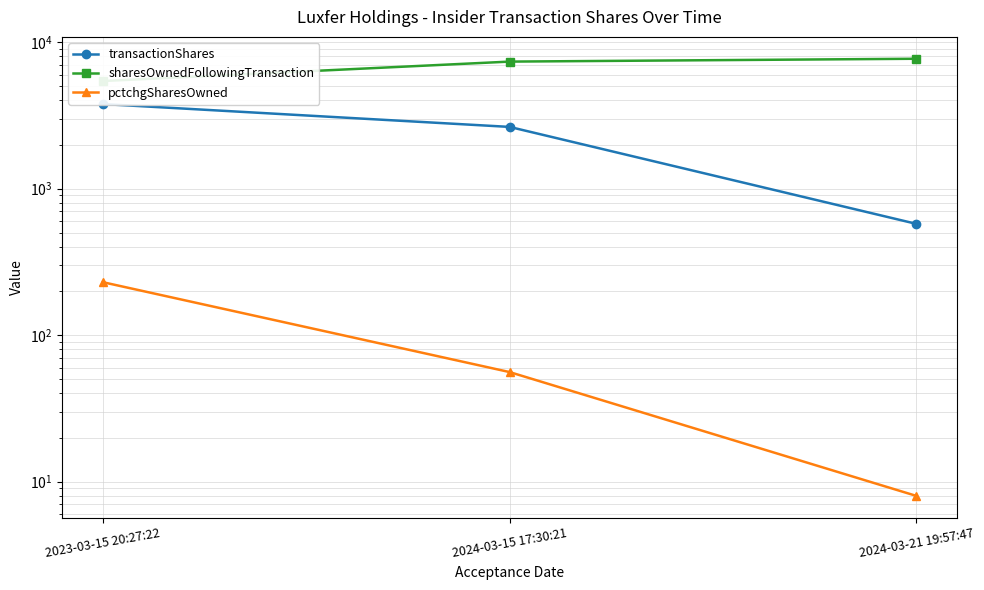

What is the difference between the highest and lowest values at 2023-03-15 20:27:22?

5195